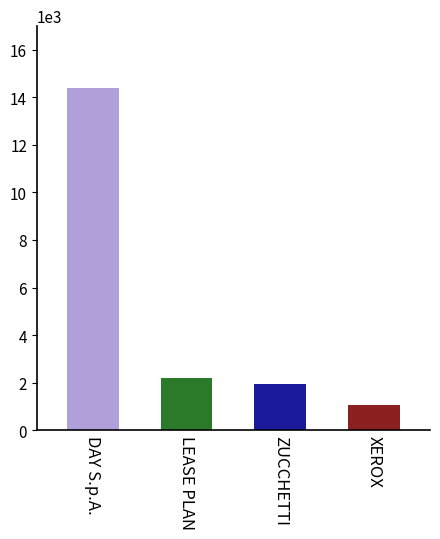

What is the difference between the values at DAY S.p.A. and ZUCCHETTI?

12478.0